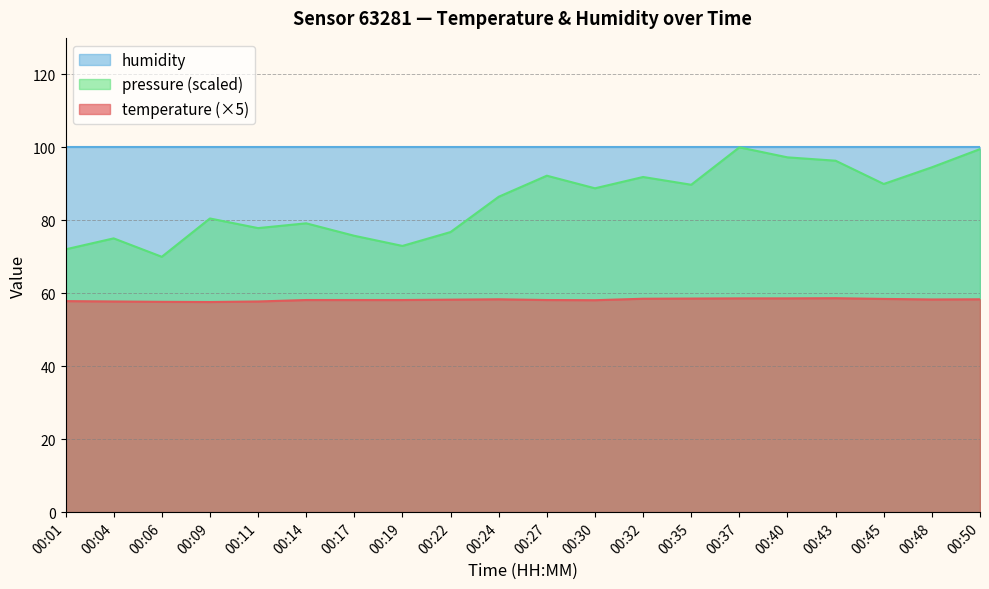

At which category does the chart reach its minimum across all series?

00:09